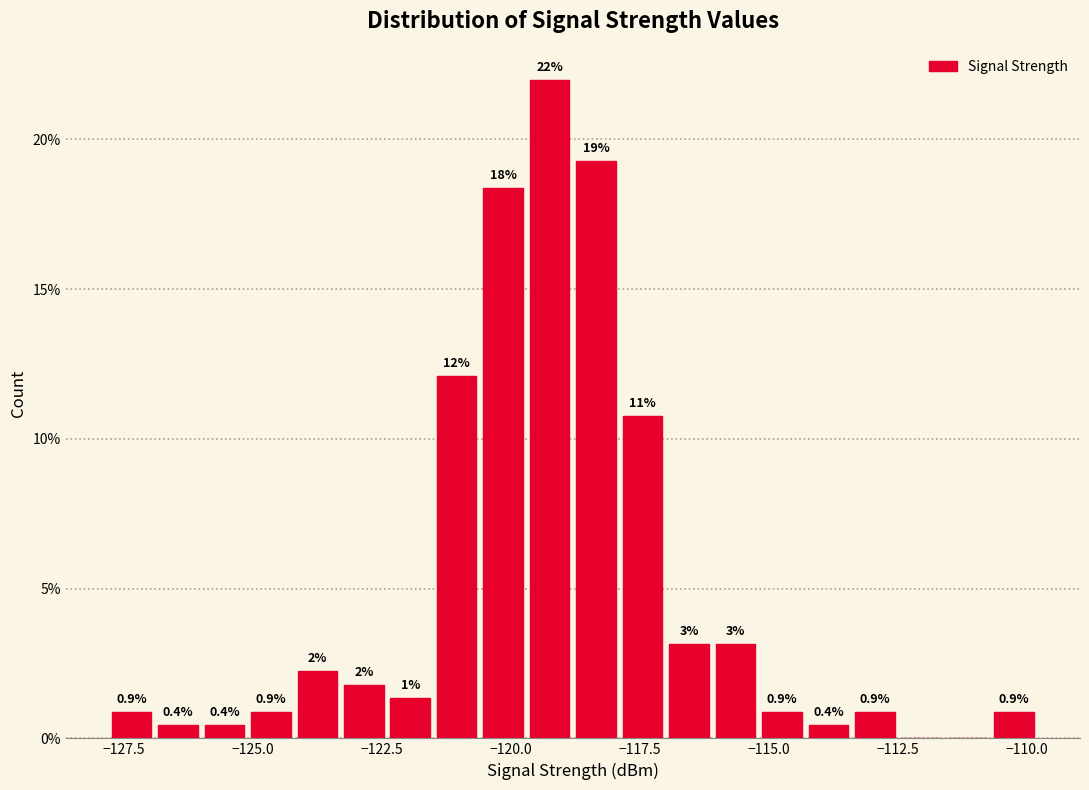

Read against the x-axis, roughly where is the centre of the tallest bar?

-119.0